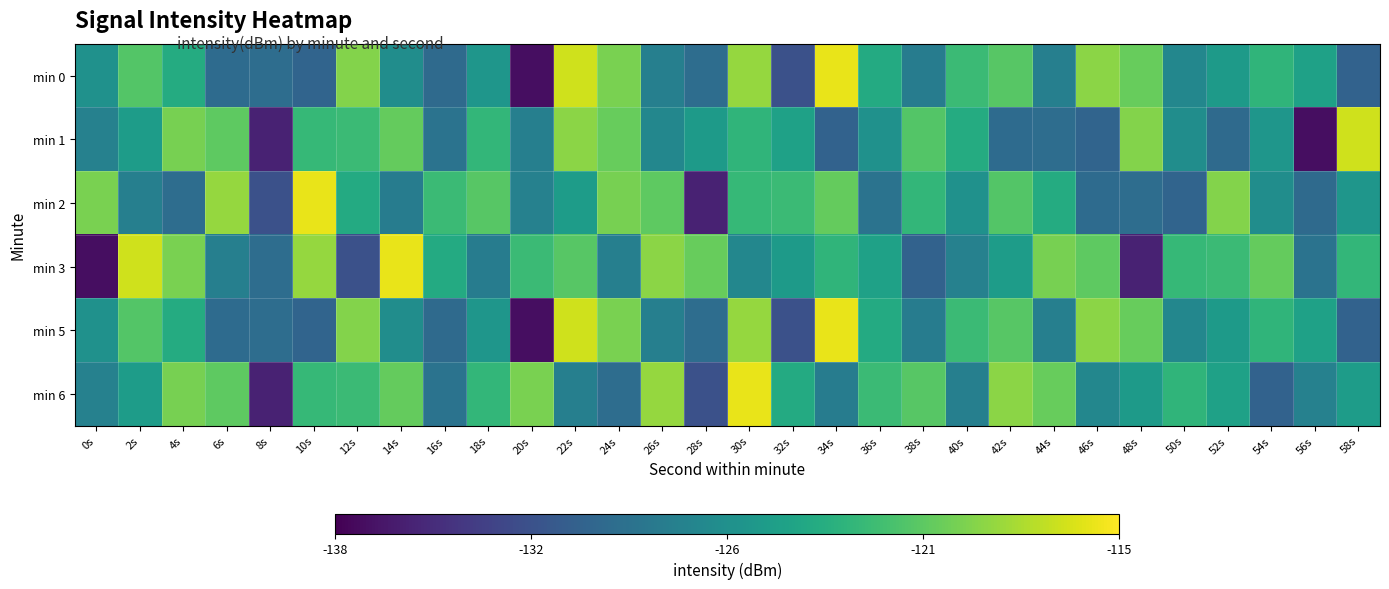

At which category is the sum across all series the highest?

30s